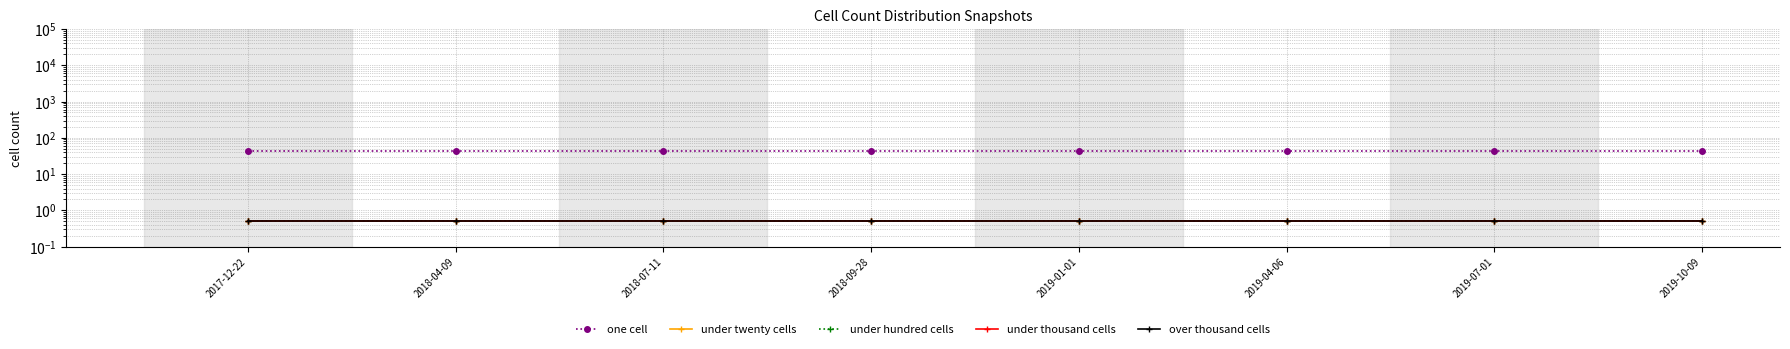

Reading right to left, extract all data points from this chart.

one cell: 44.0	44.0	44.0	44.0	44.0	44.0	44.0	44.0
under twenty cells: 0.5	0.5	0.5	0.5	0.5	0.5	0.5	0.5
under hundred cells: 0.5	0.5	0.5	0.5	0.5	0.5	0.5	0.5
under thousand cells: 0.5	0.5	0.5	0.5	0.5	0.5	0.5	0.5
over thousand cells: 0.5	0.5	0.5	0.5	0.5	0.5	0.5	0.5